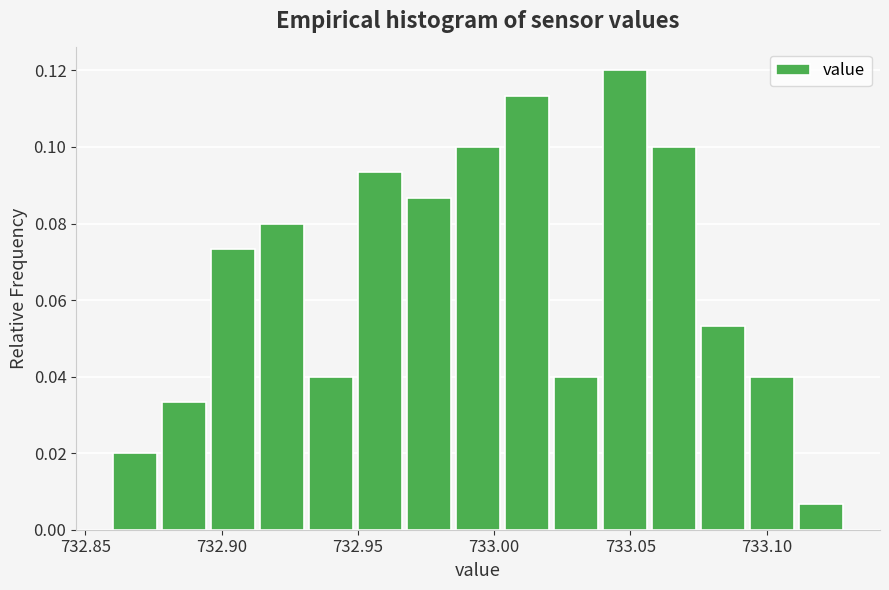

Read against the x-axis, roughly where is the centre of the tallest bar?

733.050